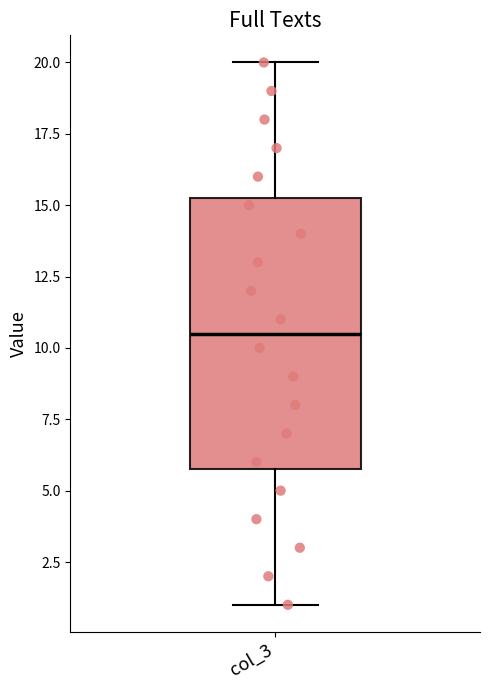

Transcribe this box plot: give where the median line is, the range the box spans, and where the two whiskers end, as read against the y-axis. The values are not printed on the chart, so give them approximately, as read against the axis.

median 10.5, box 6.0 to 15.5, whiskers 1.0 to 20.0